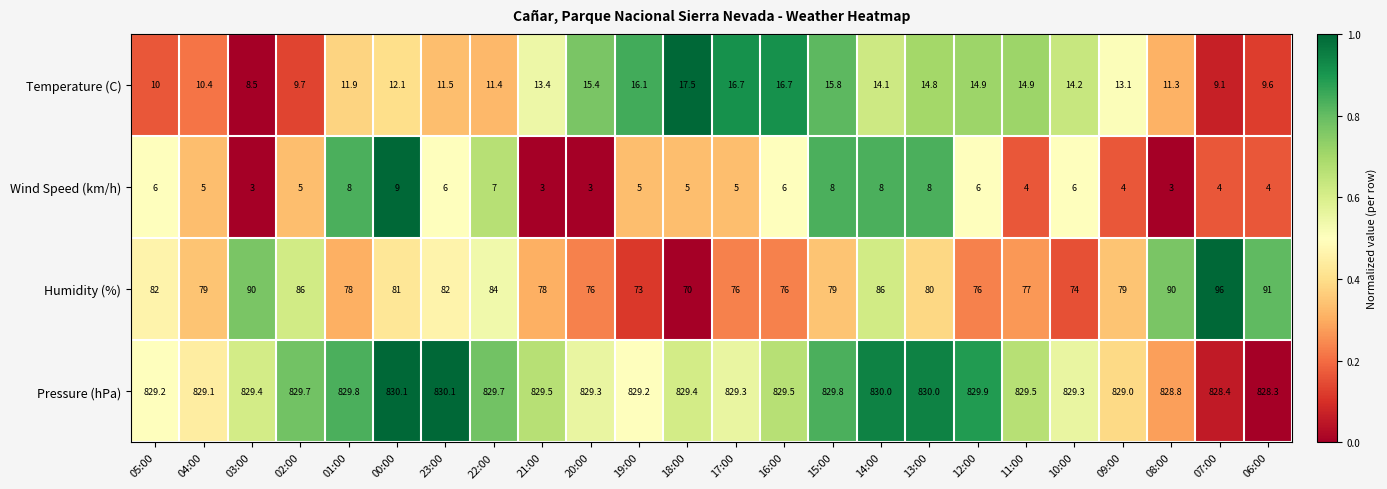

What is the difference between the highest and lowest values at 19:00?

824.2